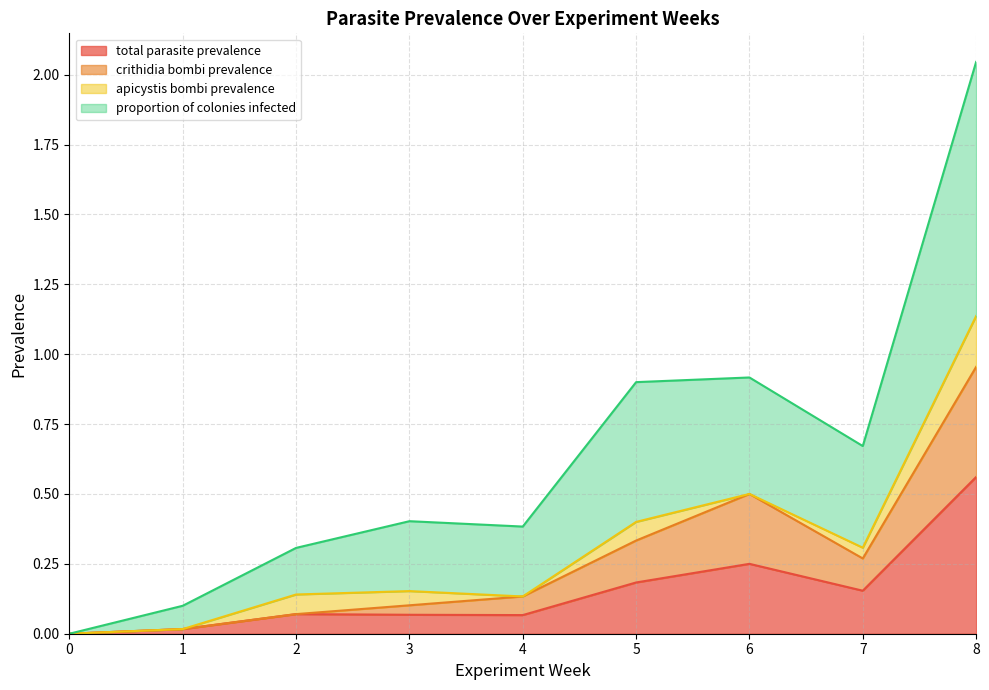

Where is the first local maximum for crithidia bombi prevalence?

6